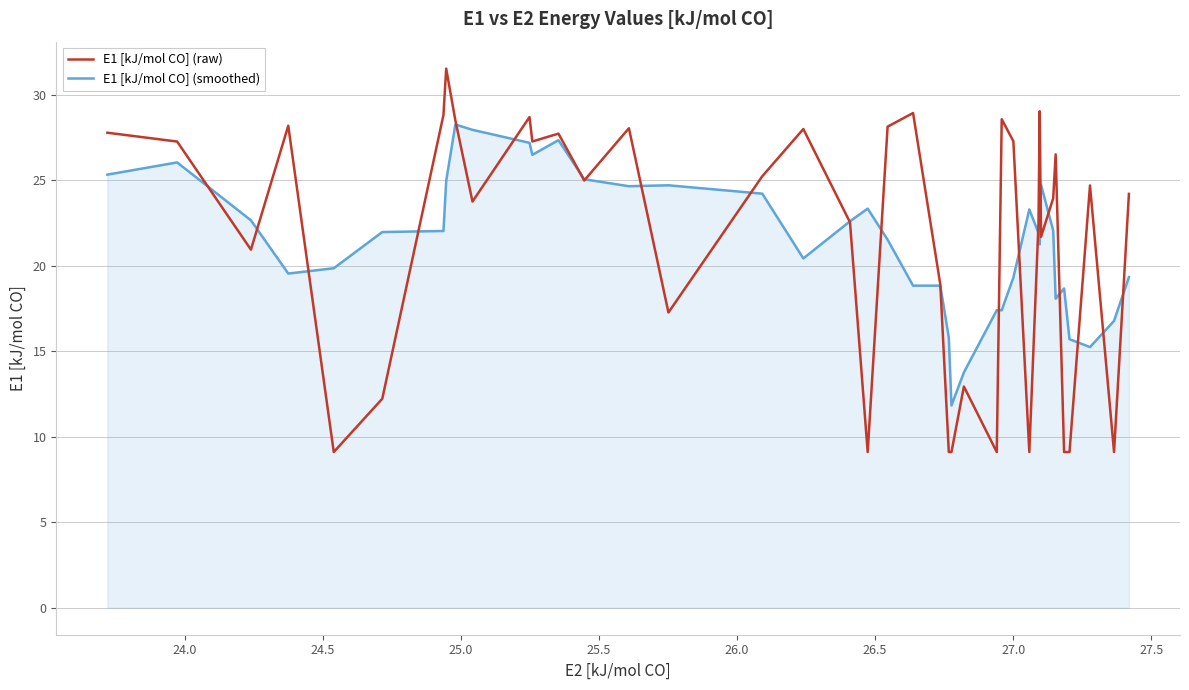

Which series has the widest spread of values?

E1 [kJ/mol CO] (raw)